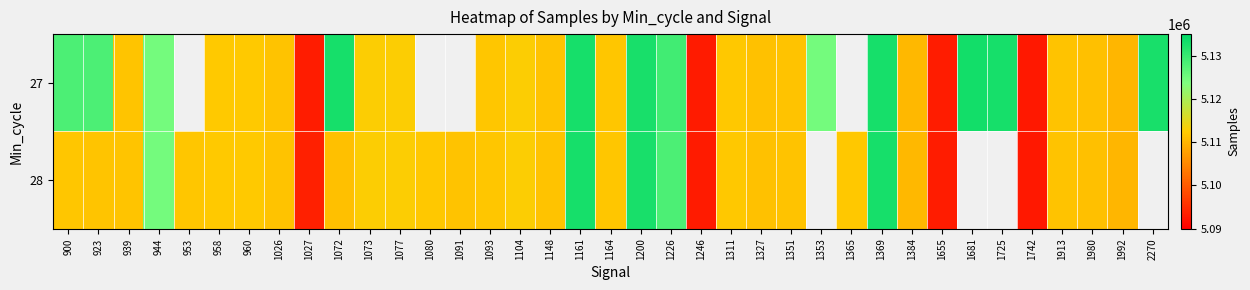

At which label does 28 first exceed 5111970?

900